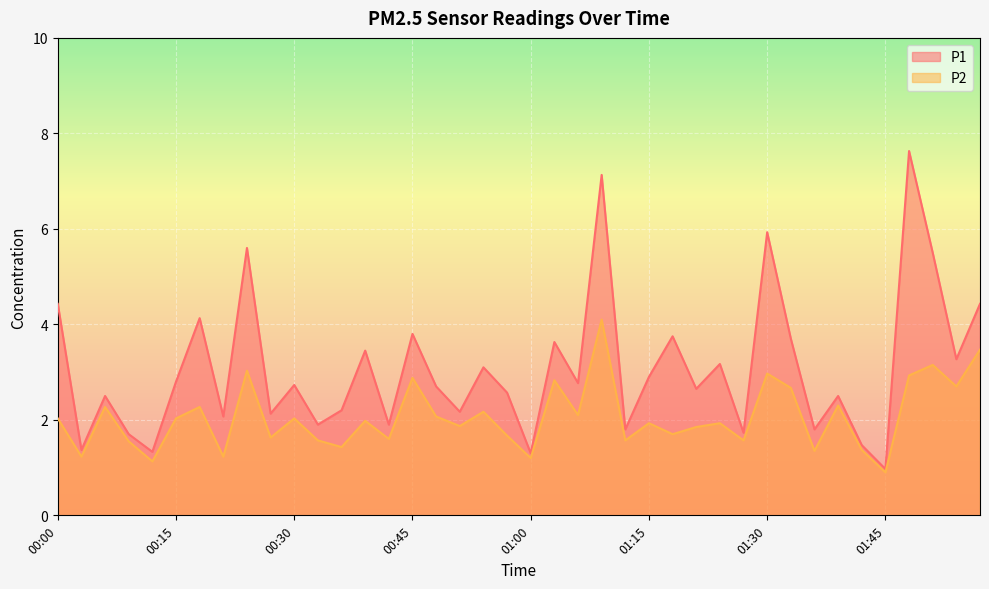

What is the greatest value displayed?

7.6